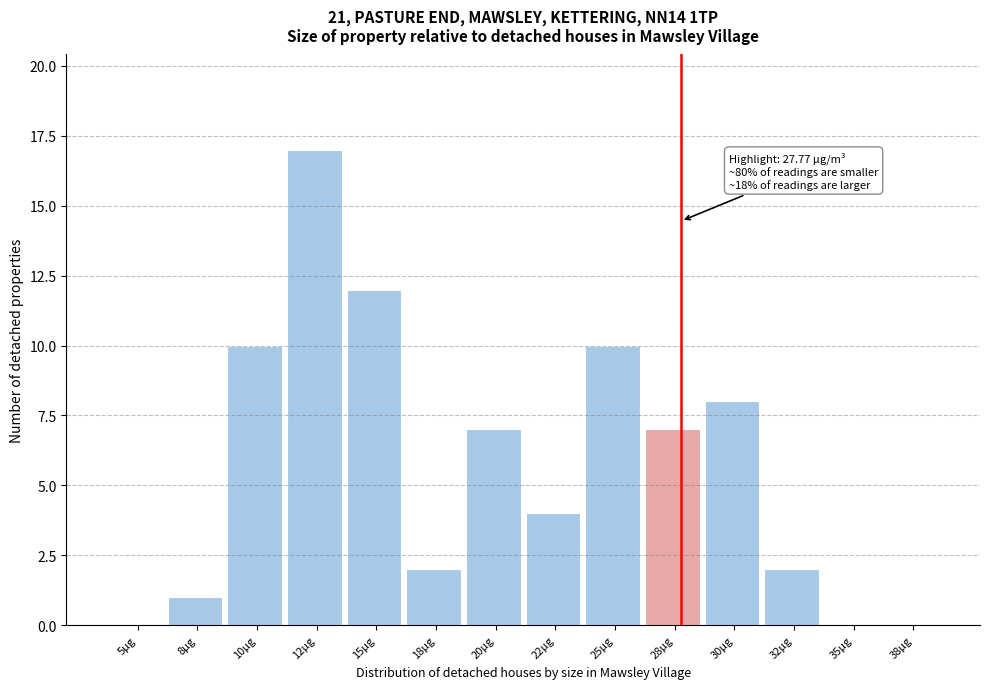

What is the sum of all values?

80